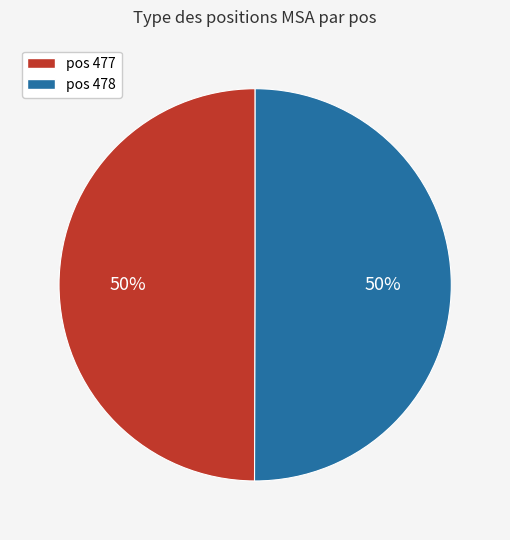

What is the ratio of the value at pos 477 to the value at pos 478?

1.0